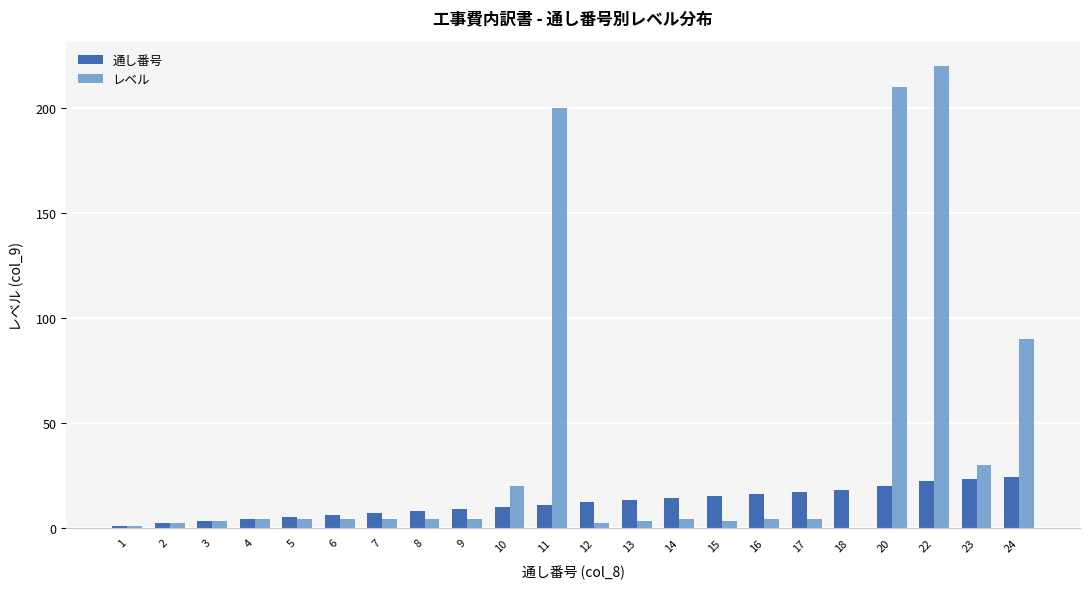

What is the maximum value shown in the chart?

220